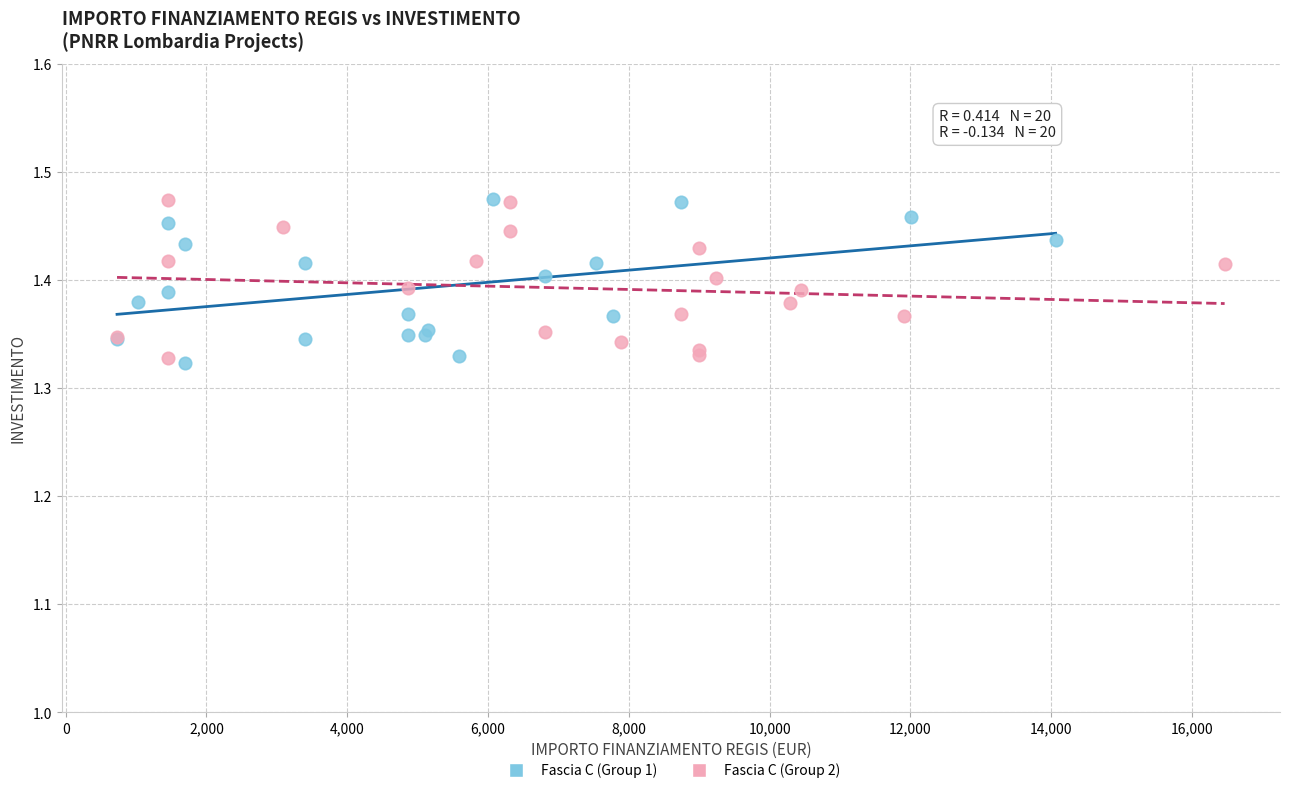

What are all the series names shown in the legend?

Fascia C (Group 1), Fascia C (Group 2)